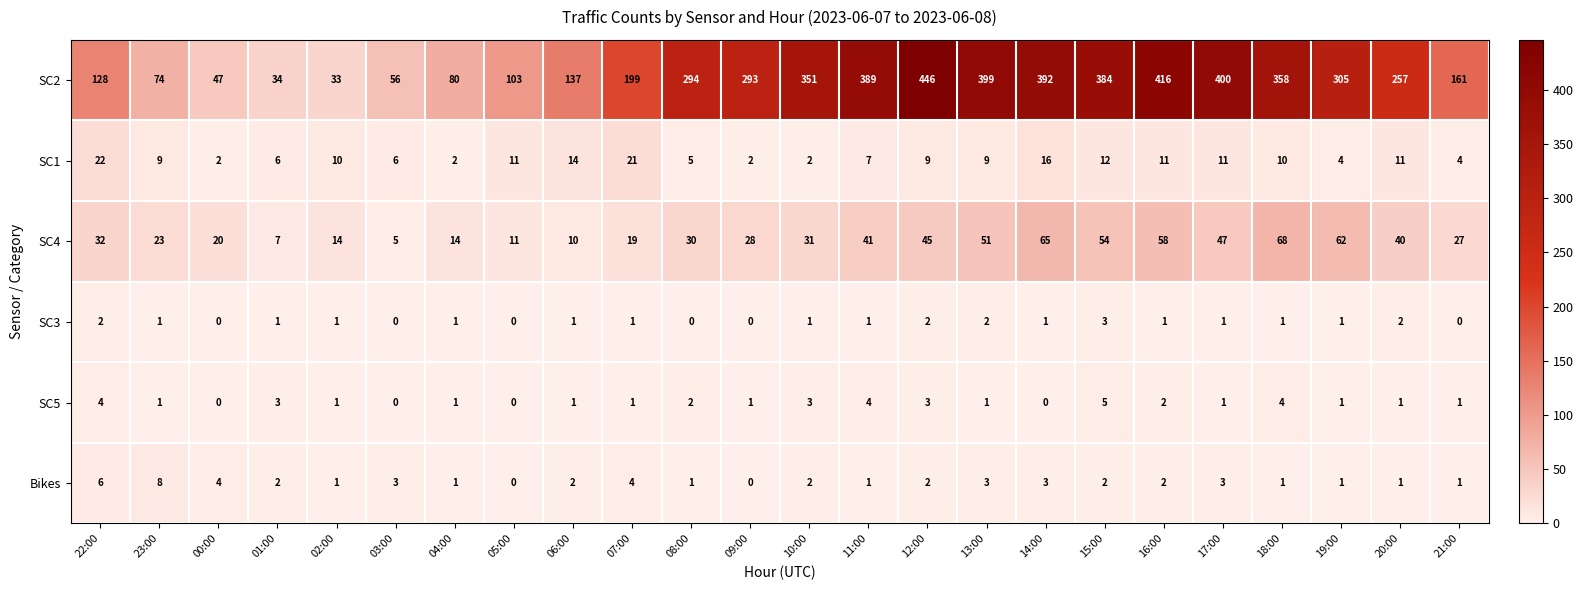

What is the difference between the maximum and minimum values in the SC2 series?

413